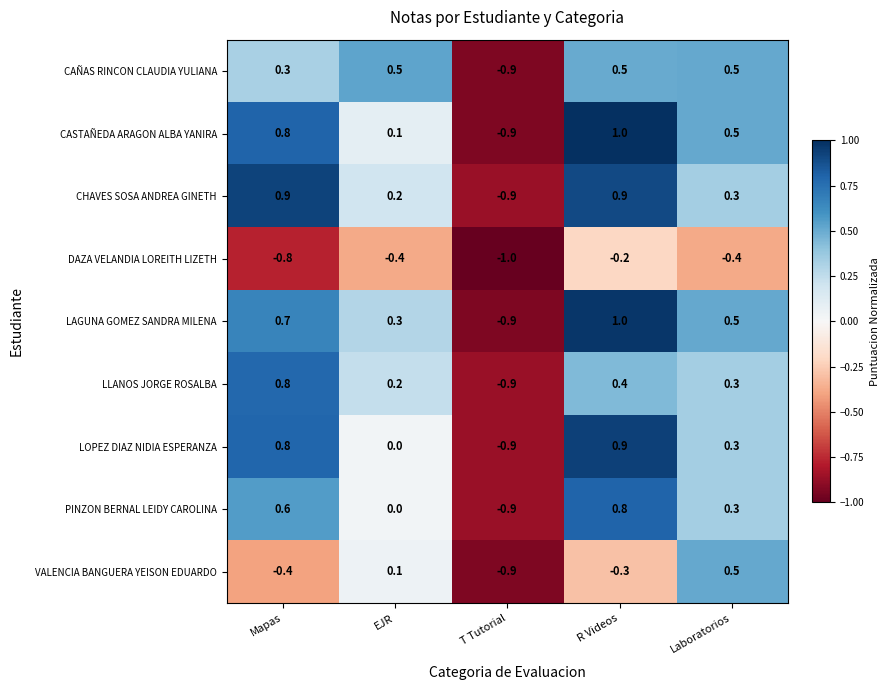

True or false: LLANOS JORGE ROSALBA has a value of 0.8 at Mapas.

True